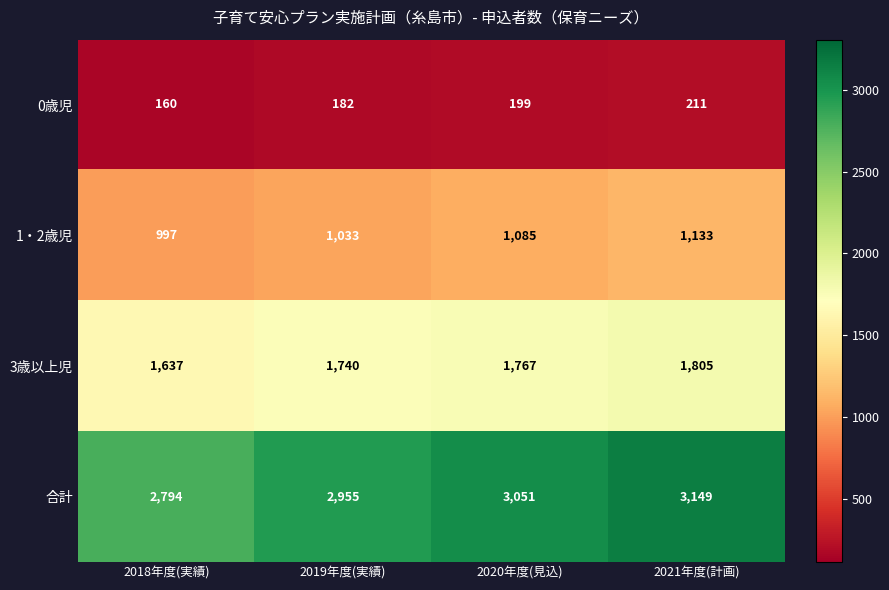

At how many categories does at least one series exceed 3143?

1